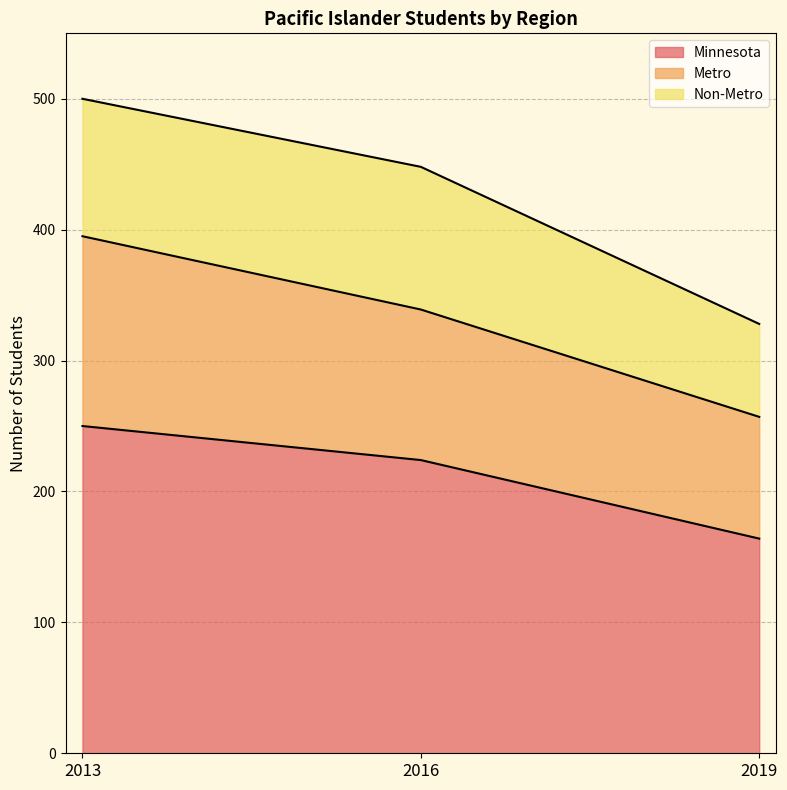

The value of Minnesota at 2016 is 224. True or false?

True